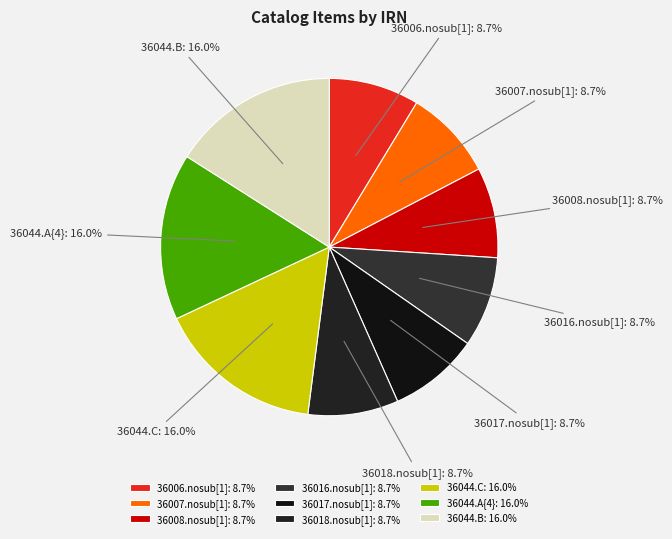

Which has a higher value, 36008.nosub[1] or 36044.A{4}?

36044.A{4}